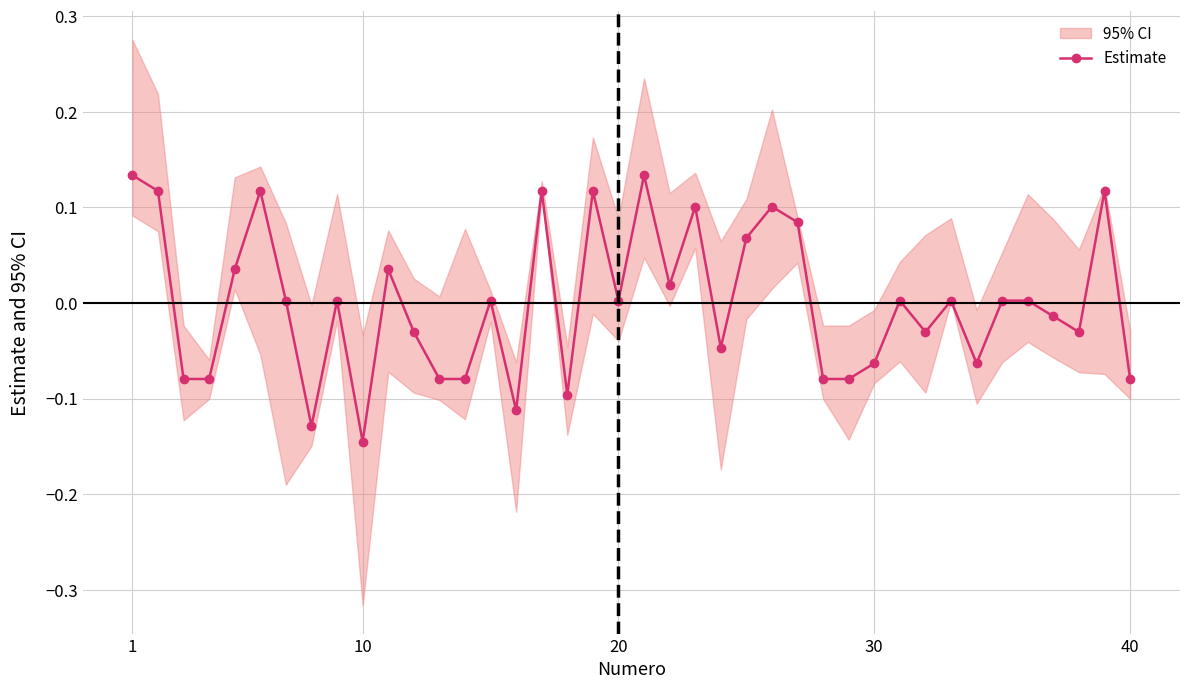

True or false: Estimate has more than 1 interior local peaks.

True